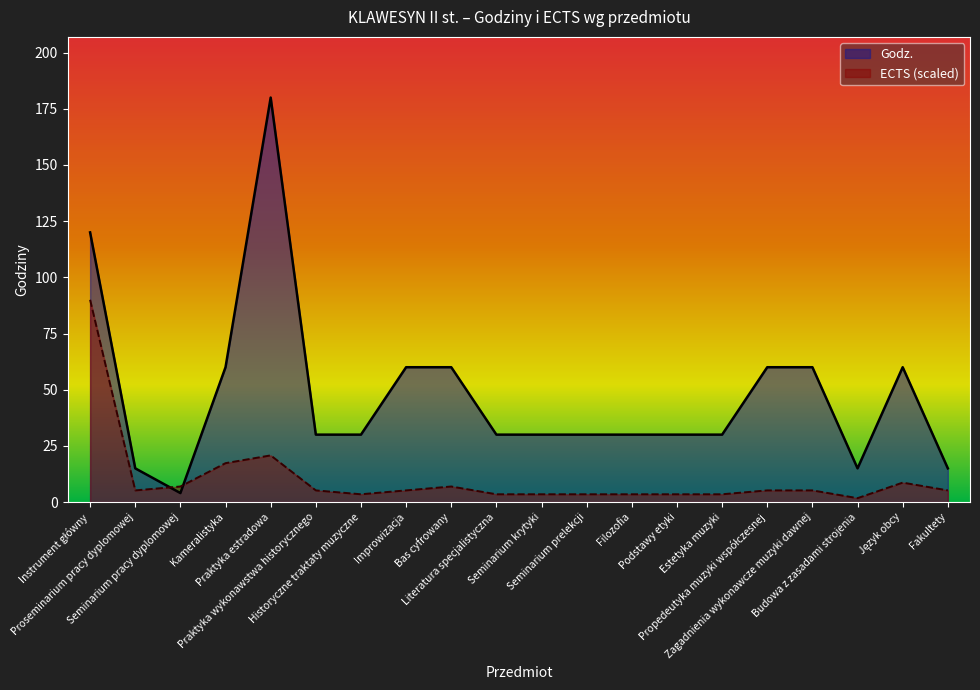

How many data points are above 30?

8